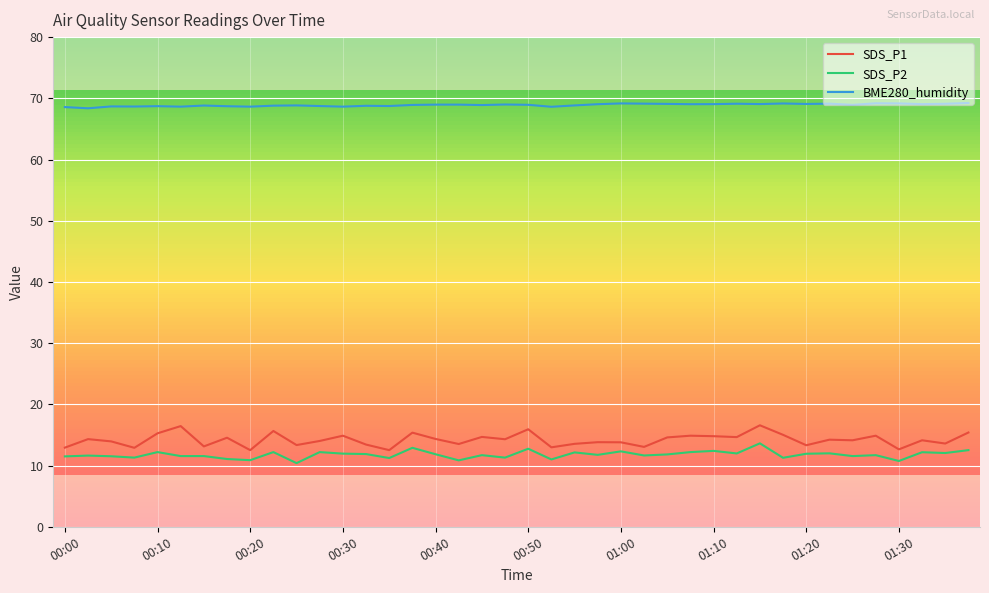

Which series has the largest range (max minus min)?

SDS_P1